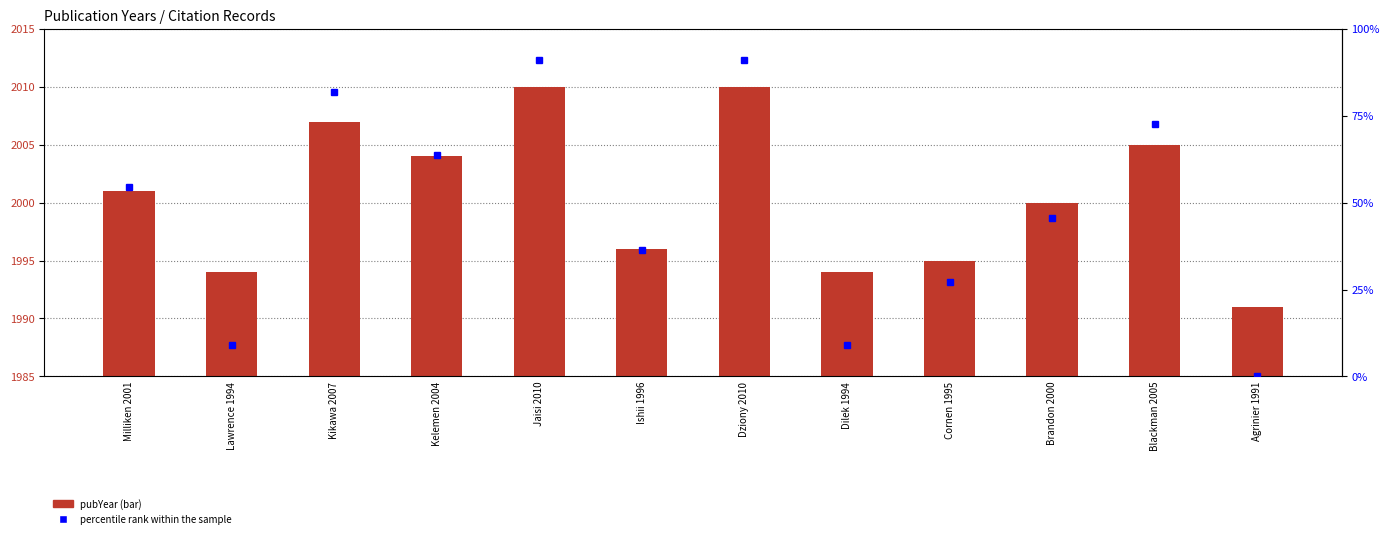

Where is percentile rank within the sample nearest to the value 45?

Brandon 2000